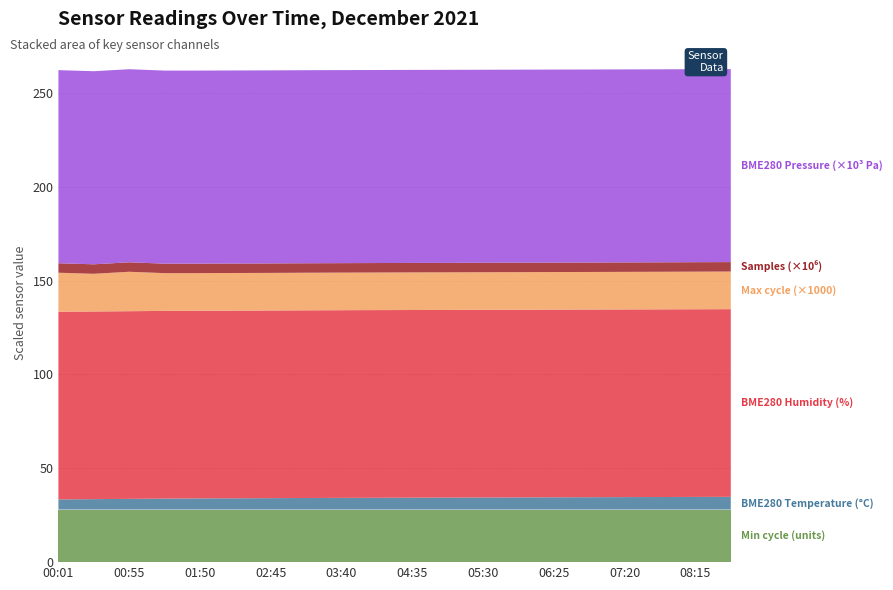

Reading right to left, list all the values displayed in this chart.

Min_cycle: 08:43=28.0	08:15=28.0	07:48=28.0	07:20=28.0	06:53=28.0	06:25=28.0	05:58=28.0	05:30=28.0	05:03=28.0	04:35=28.0	04:08=28.0	03:40=28.0	03:13=28.0	02:45=28.0	02:18=28.0	01:50=28.0	01:23=28.0	00:55=28.0	00:28=28.0	00:01=28.0
BME280_temperature: 08:43=6.8	08:15=6.8	07:48=6.7	07:20=6.7	06:53=6.6	06:25=6.5	05:58=6.5	05:30=6.5	05:03=6.4	04:35=6.3	04:08=6.3	03:40=6.2	03:13=6.2	02:45=6.1	02:18=6.0	01:50=6.0	01:23=5.9	00:55=5.7	00:28=5.6	00:01=5.4
BME280_humidity: 08:43=100.0	08:15=100.0	07:48=100.0	07:20=100.0	06:53=100.0	06:25=100.0	05:58=100.0	05:30=100.0	05:03=100.0	04:35=100.0	04:08=100.0	03:40=100.0	03:13=100.0	02:45=100.0	02:18=100.0	01:50=100.0	01:23=100.0	00:55=100.0	00:28=100.0	00:01=100.0
Max_cycle: 08:43=20051.0	08:15=20040.0	07:48=20028.0	07:20=20024.0	06:53=20020.0	06:25=20032.0	05:58=20027.0	05:30=20033.0	05:03=20028.0	04:35=20043.0	04:08=20035.0	03:40=20024.0	03:13=20040.0	02:45=20028.0	02:18=20052.0	01:50=20037.0	01:23=20139.0	00:55=21007.0	00:28=20079.0	00:01=20806.0
Samples: 08:43=5033600.0	08:15=5034400.0	07:48=5035200.0	07:20=5036000.0	06:53=5036800.0	06:25=5037600.0	05:58=5038400.0	05:30=5039200.0	05:03=5040000.0	04:35=5040800.0	04:08=5041600.0	03:40=5042400.0	03:13=5043200.0	02:45=5044000.0	02:18=5044800.0	01:50=5045605.0	01:23=5046311.0	00:55=5047208.0	00:28=5048951.0	00:01=5050013.0
BME280_pressure: 08:43=102833.0	08:15=102836.0	07:48=102839.0	07:20=102842.0	06:53=102845.0	06:25=102848.0	05:58=102851.0	05:30=102854.0	05:03=102857.0	04:35=102860.0	04:08=102863.0	03:40=102866.0	03:13=102869.0	02:45=102872.0	02:18=102875.0	01:50=102877.6	01:23=102881.0	00:55=102880.0	00:28=102893.8	00:01=102893.6